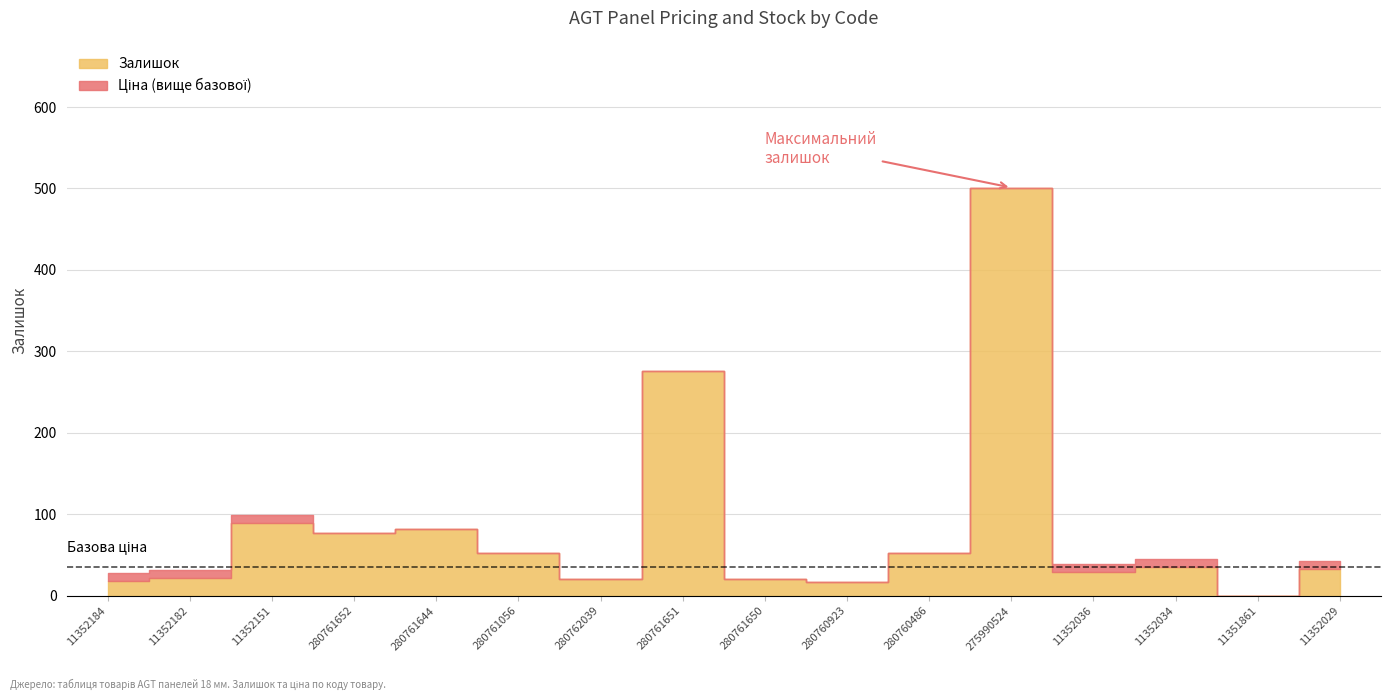

What is the maximum value for Залишок?

501.0